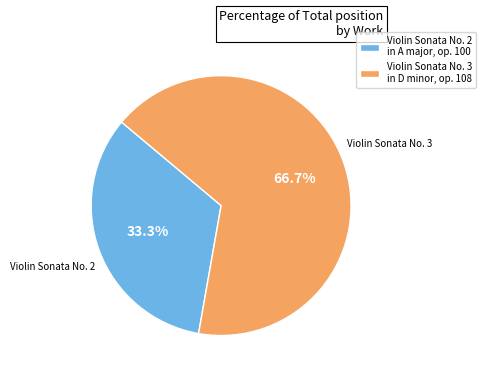

Which category has the smallest portion of the pie?

Violin Sonata No. 2 in A major, op. 100